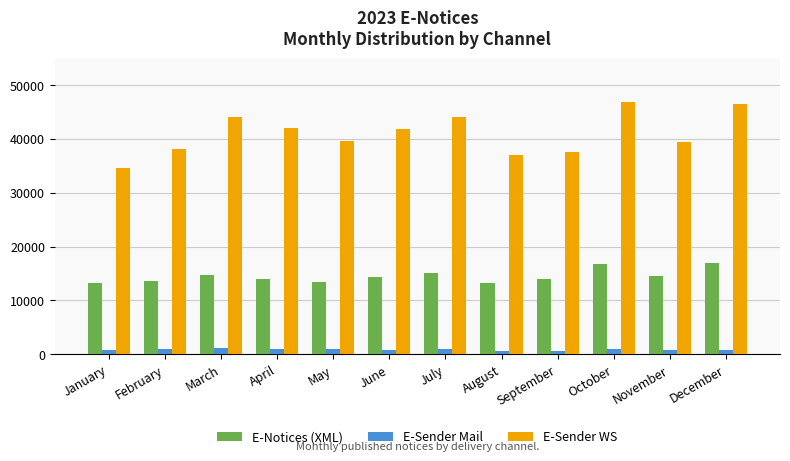

List the series in order of their peak value, highest first.

E-Sender WS, E-Notices (XML), E-Sender Mail